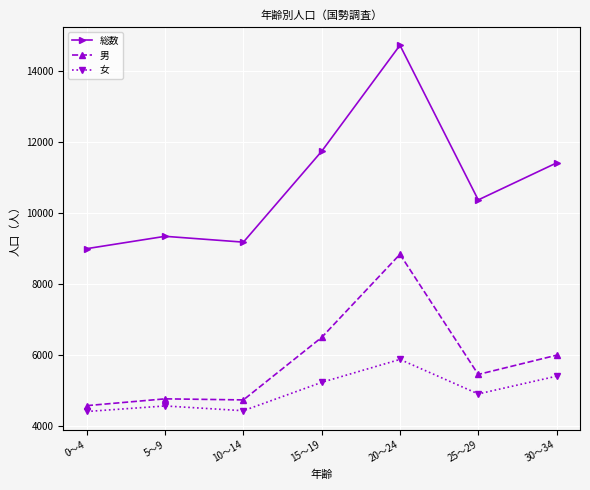

What is the smallest value displayed?

4416